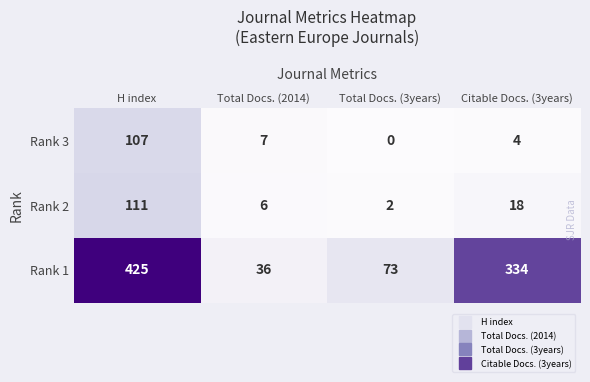

Which series changed the most between H index and Total Docs. (3years)?

Rank 1